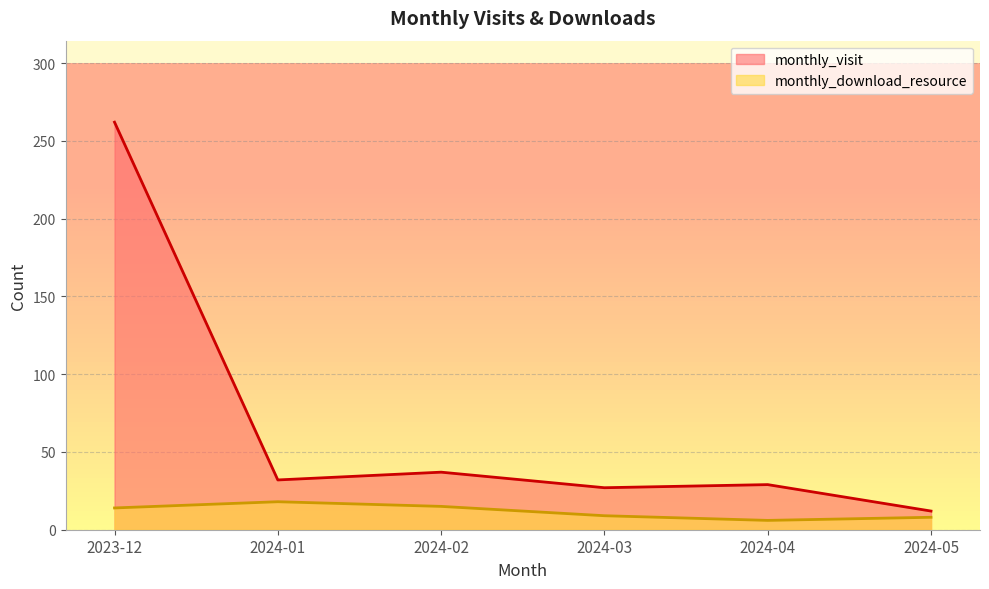

List the labels in order of monthly_download_resource value, largest first.

2024-01, 2024-02, 2023-12, 2024-03, 2024-05, 2024-04